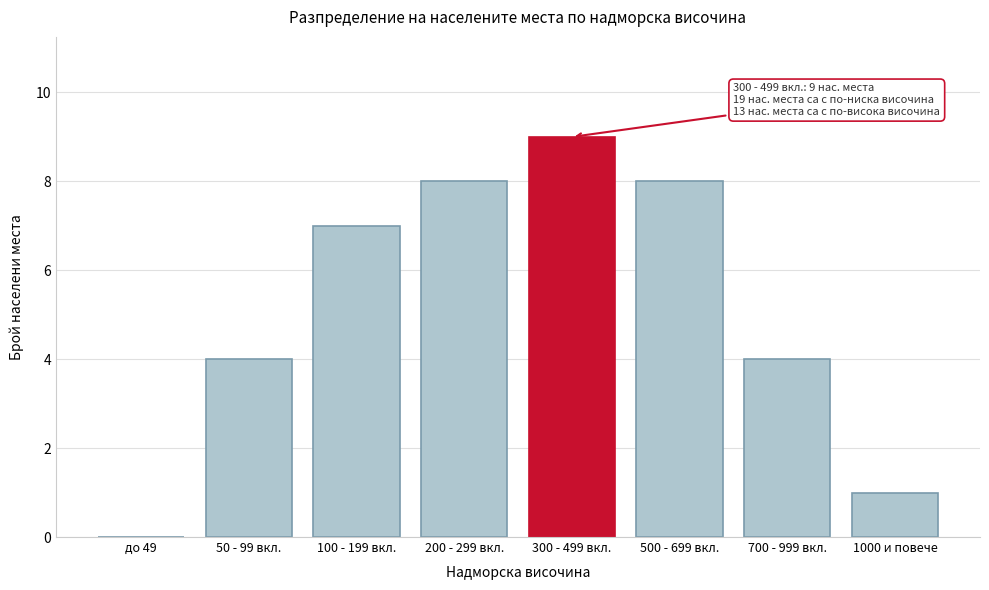

Reading left to right, extract all data points from this chart.

до 49=0	50 - 99 вкл.=4	100 - 199 вкл.=7	200 - 299 вкл.=8	300 - 499 вкл.=9	500 - 699 вкл.=8	700 - 999 вкл.=4	1000 и повече=1